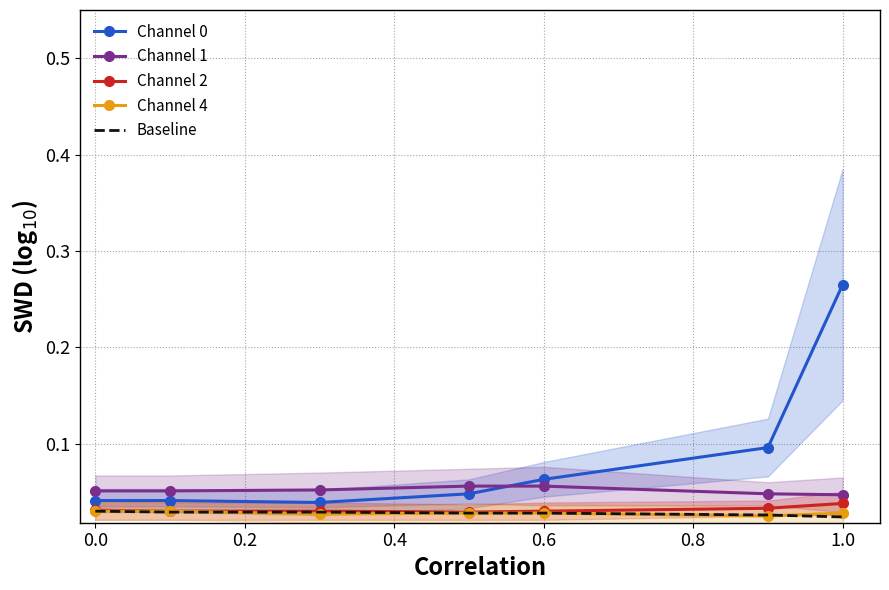

True or false: Channel 0 and Channel 2 cross at least once.

False